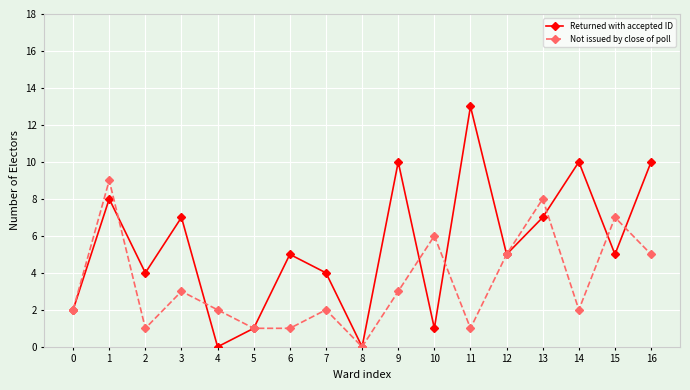

Rank the series by their maximum value, from highest to lowest.

Returned with accepted ID, Not issued by close of poll